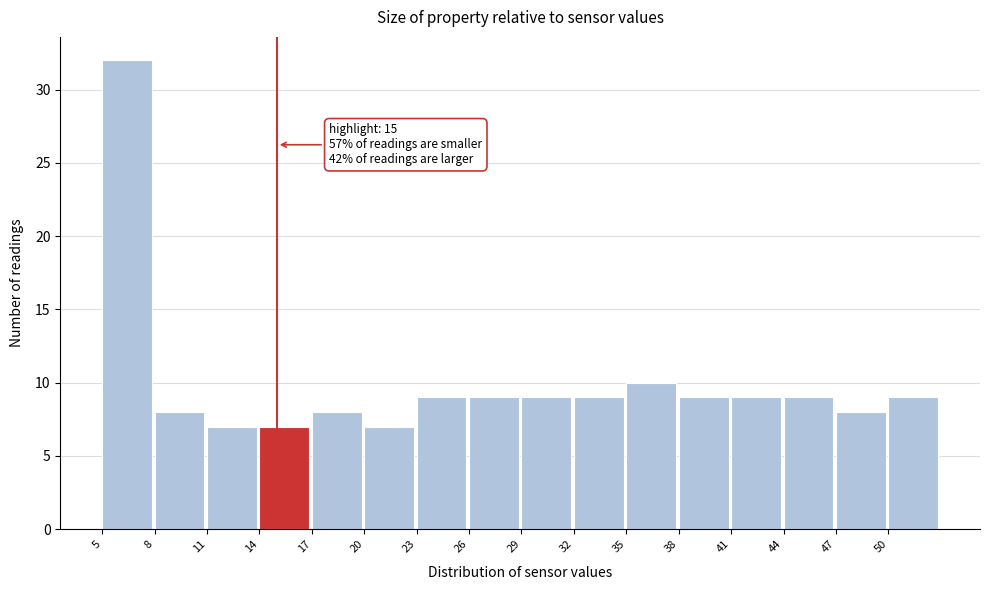

Which range on the x-axis has the tallest bar?

5 to 8